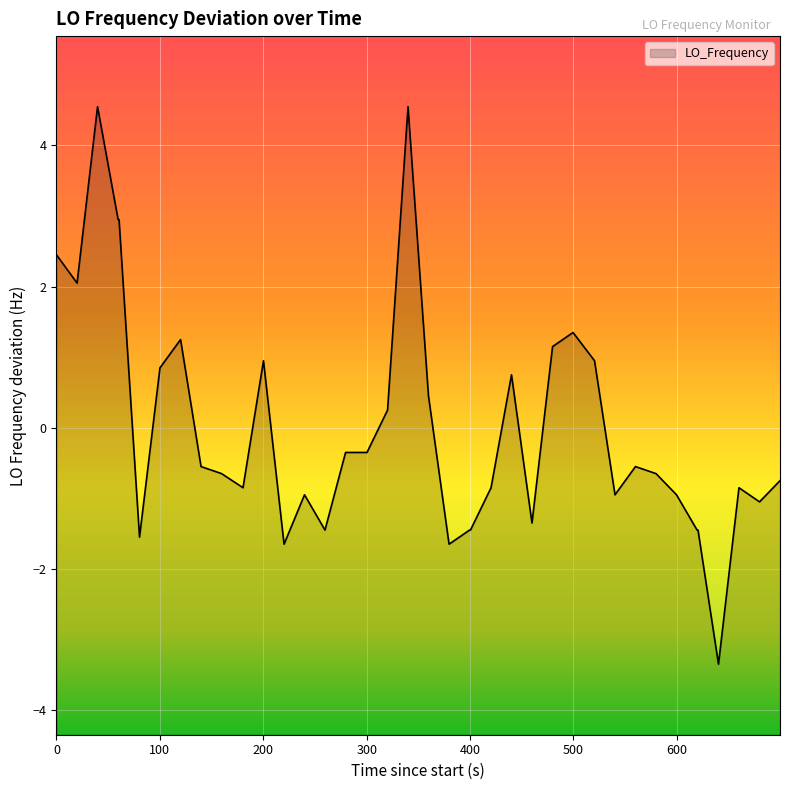

What is the difference between the maximum and minimum values?

7.9